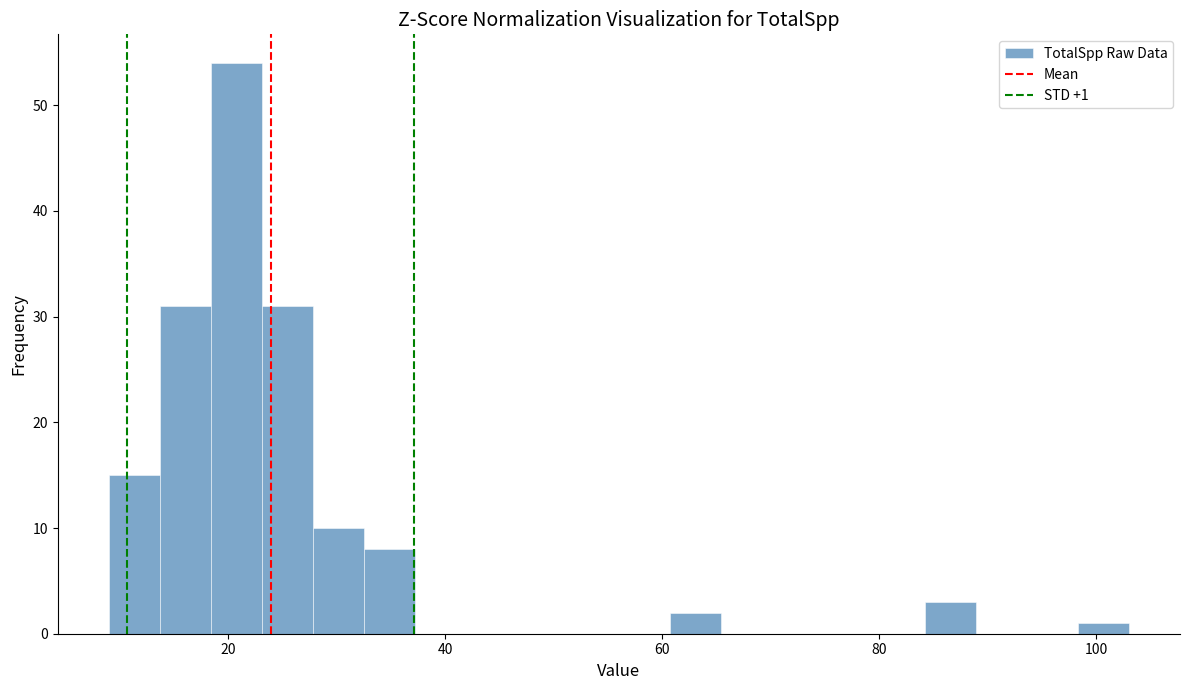

Around what value on the x-axis is the tallest bar? Give the approximate position of its centre, as read against the axis.

20